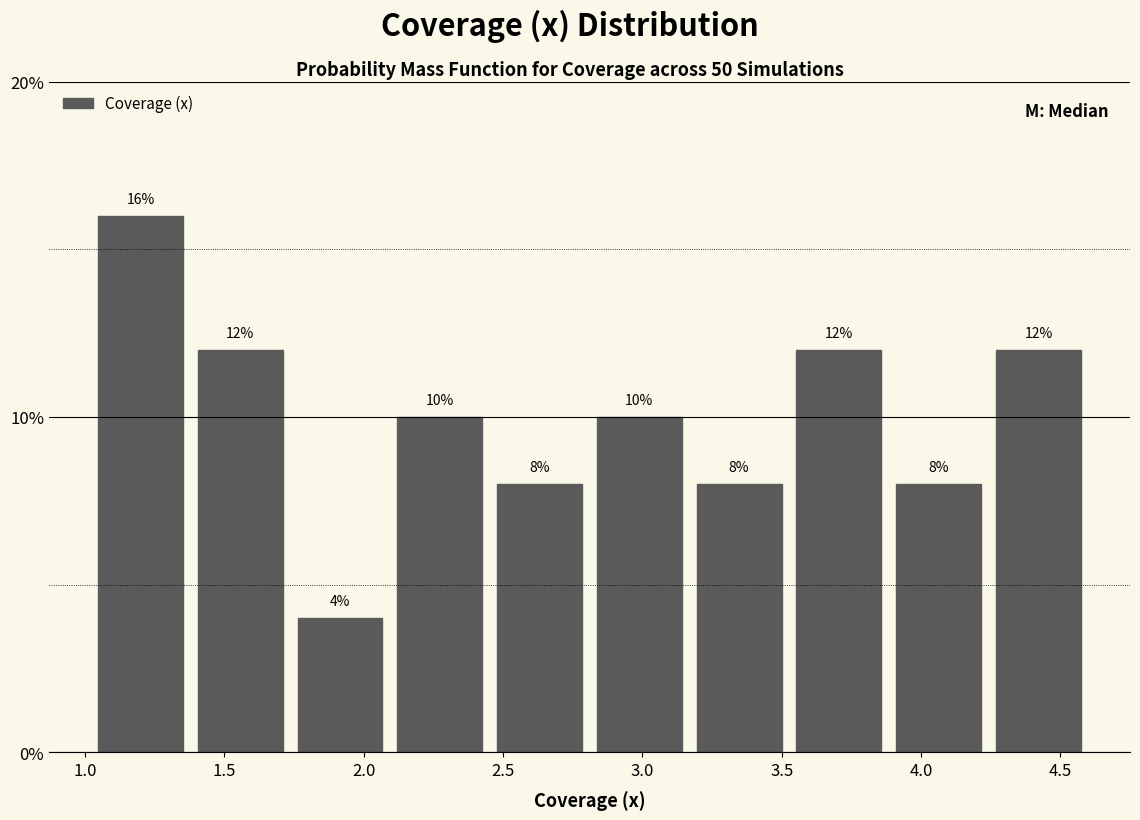

Reading left to right, list every bar in this chart as the range it spans on the x-axis followed by its height. The bar edges are not printed on the chart, so give them approximately, as read against the axis.

1.00 to 1.40: 16
1.40 to 1.75: 12
1.75 to 2.10: 4
2.10 to 2.45: 10
2.45 to 2.80: 8
2.80 to 3.15: 10
3.15 to 3.55: 8
3.55 to 3.90: 12
3.90 to 4.25: 8
4.25 to 4.60: 12